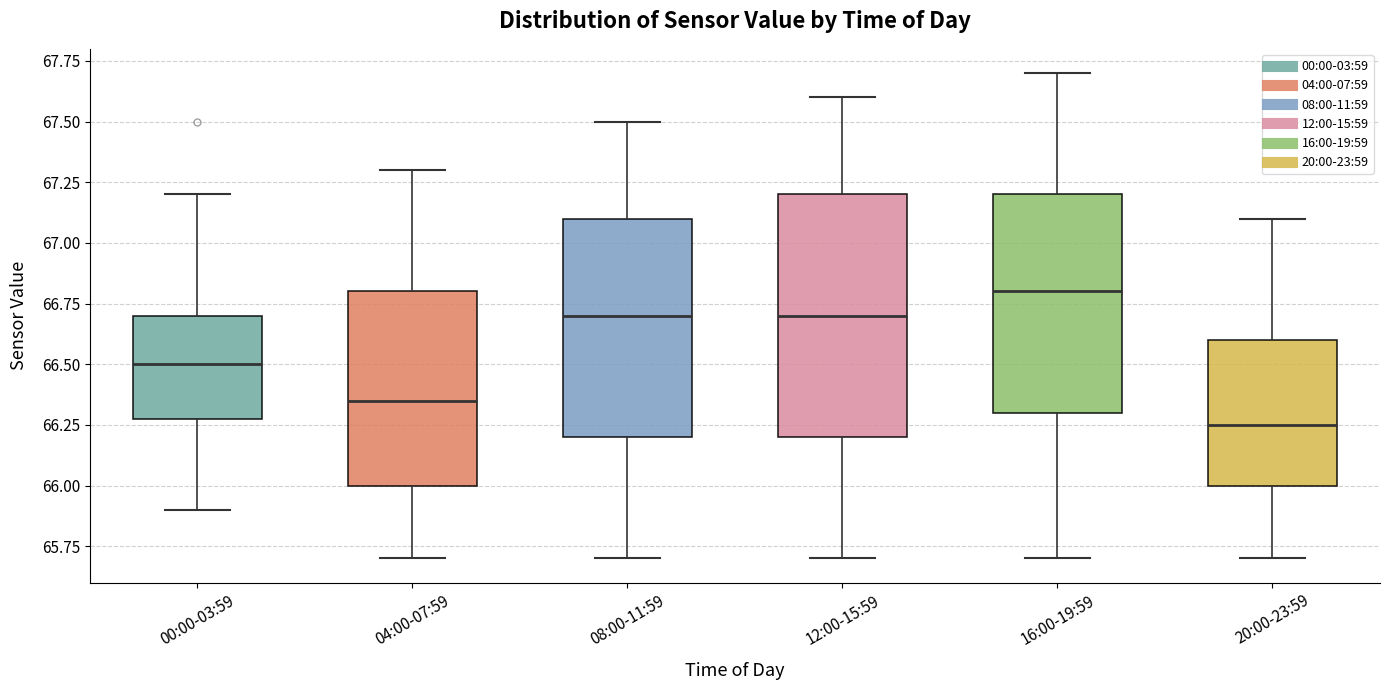

Which box's median line is the lowest?

20:00-23:59